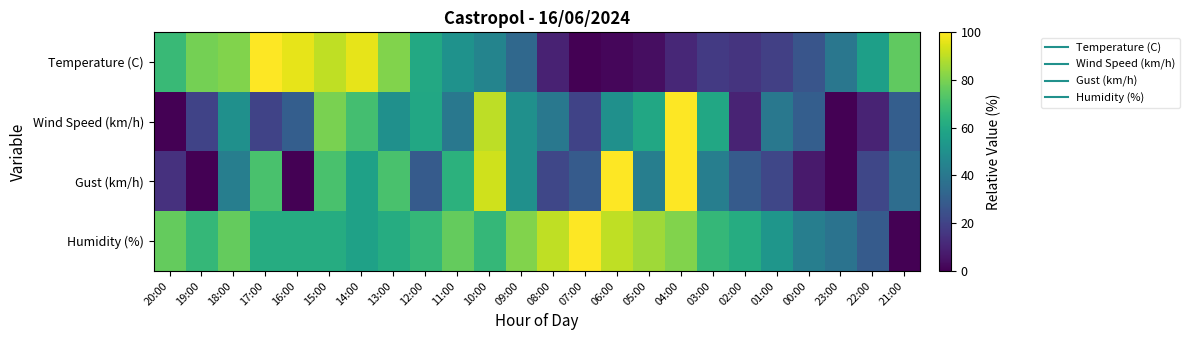

What is the total value across all series at 00:00?

106.4